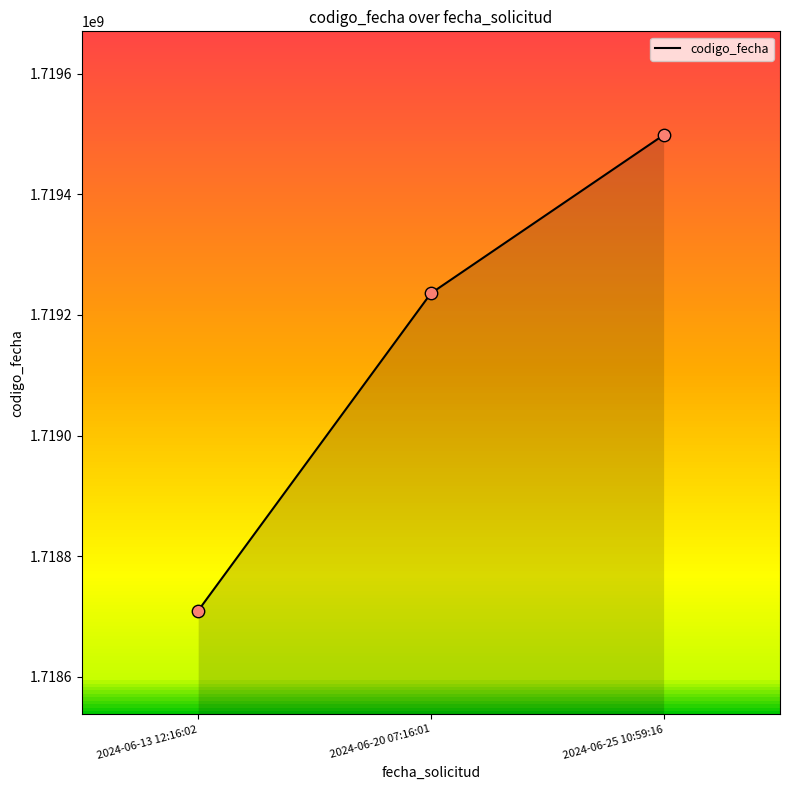

Which has a higher value, 2024-06-13 12:16:02 or 2024-06-25 10:59:16?

2024-06-25 10:59:16